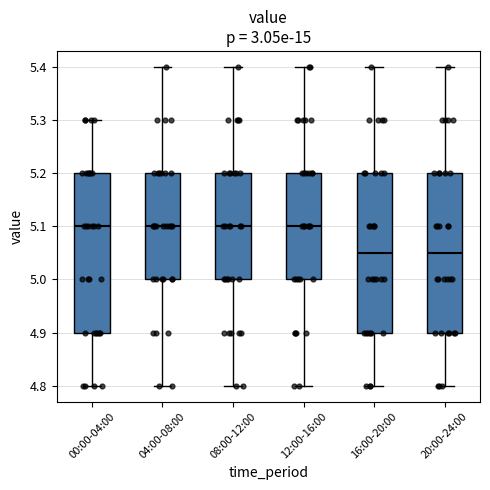

Where is the lower edge of the box for 08:00-12:00 on the y-axis? The values are not printed on the chart, so give them approximately, as read against the axis.

5.00